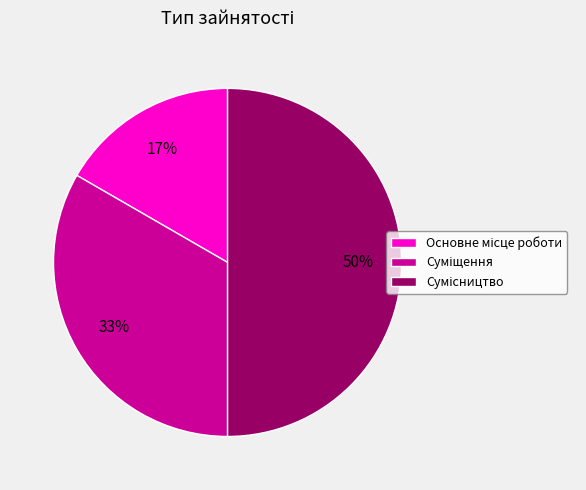

To the nearest percent, what is the average slice percentage?

33%